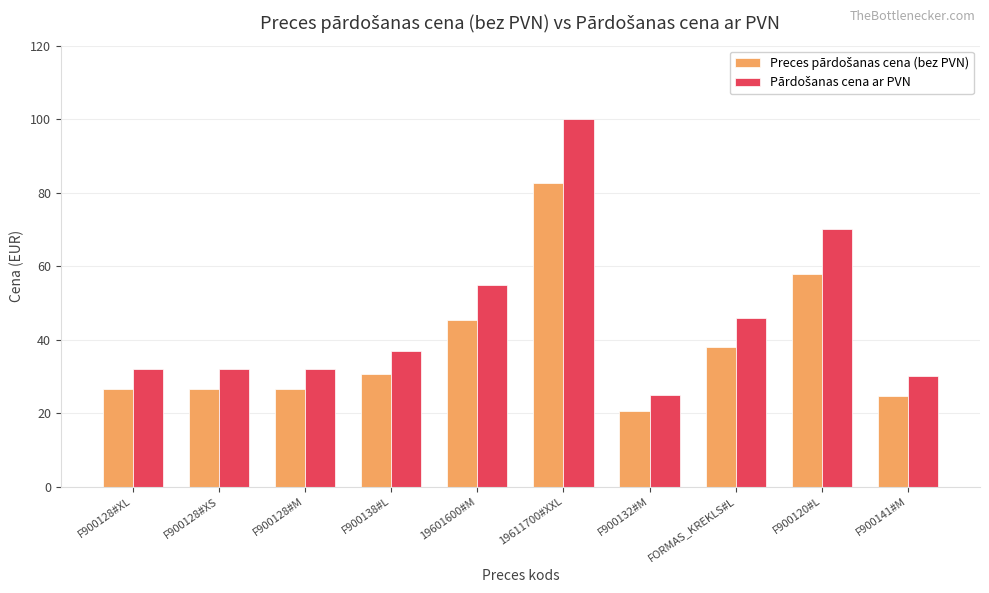

What is the spread (max minus min) of values at F900128#M?

5.5